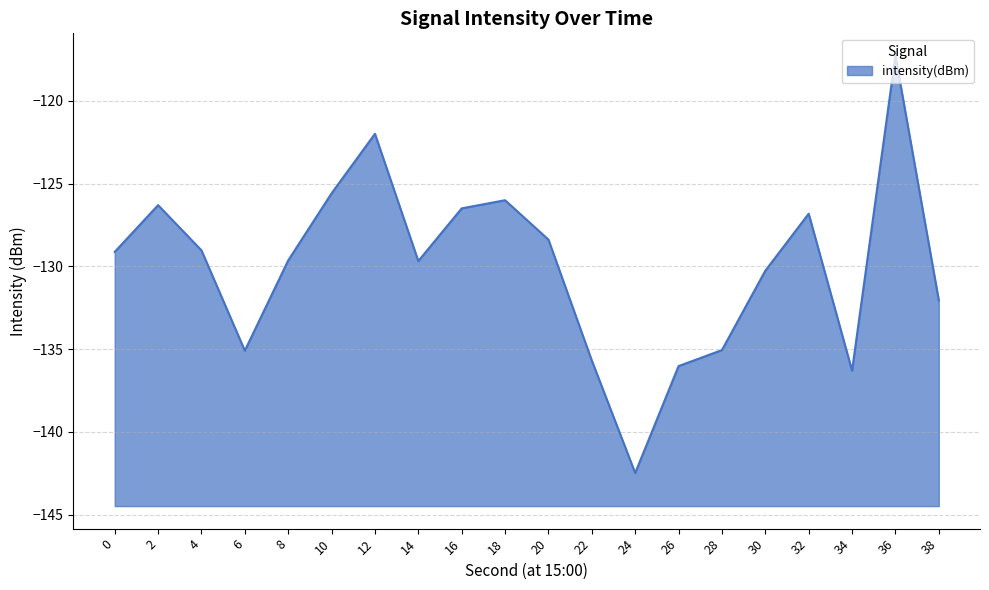

Is it true that the value at 10 is -219.9?

False